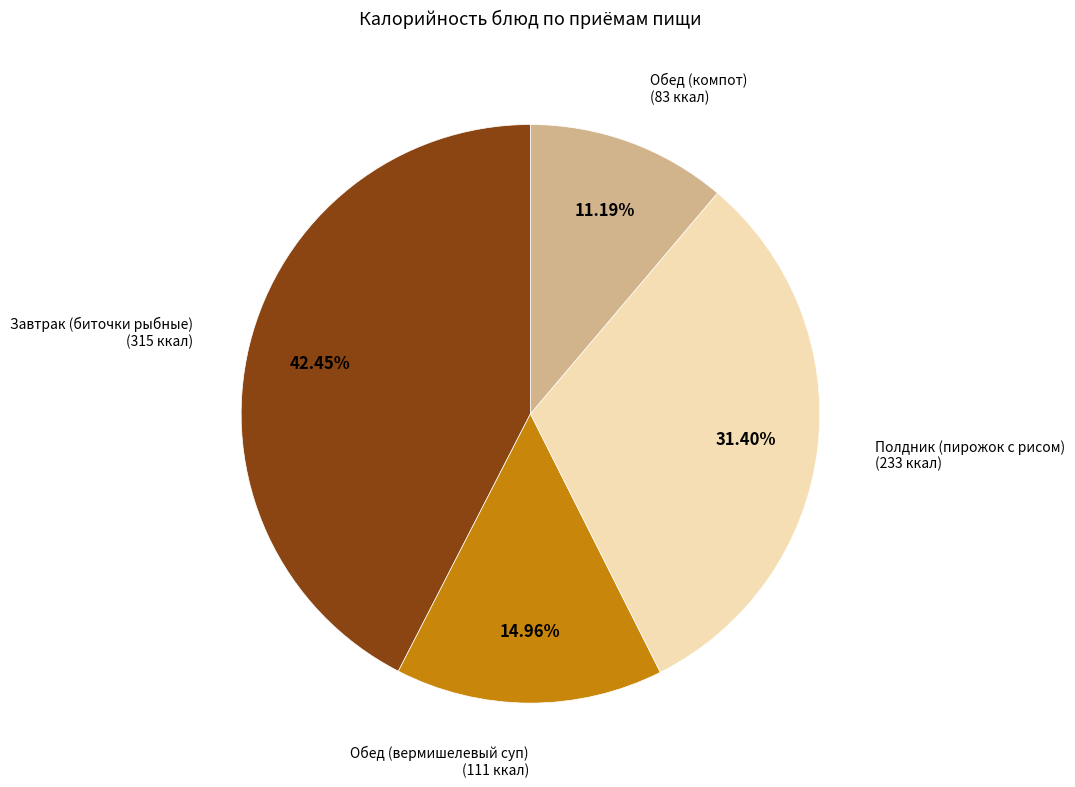

Is the sum of Обед (компот) and Полдник (пирожок с рисом) greater than half?

No